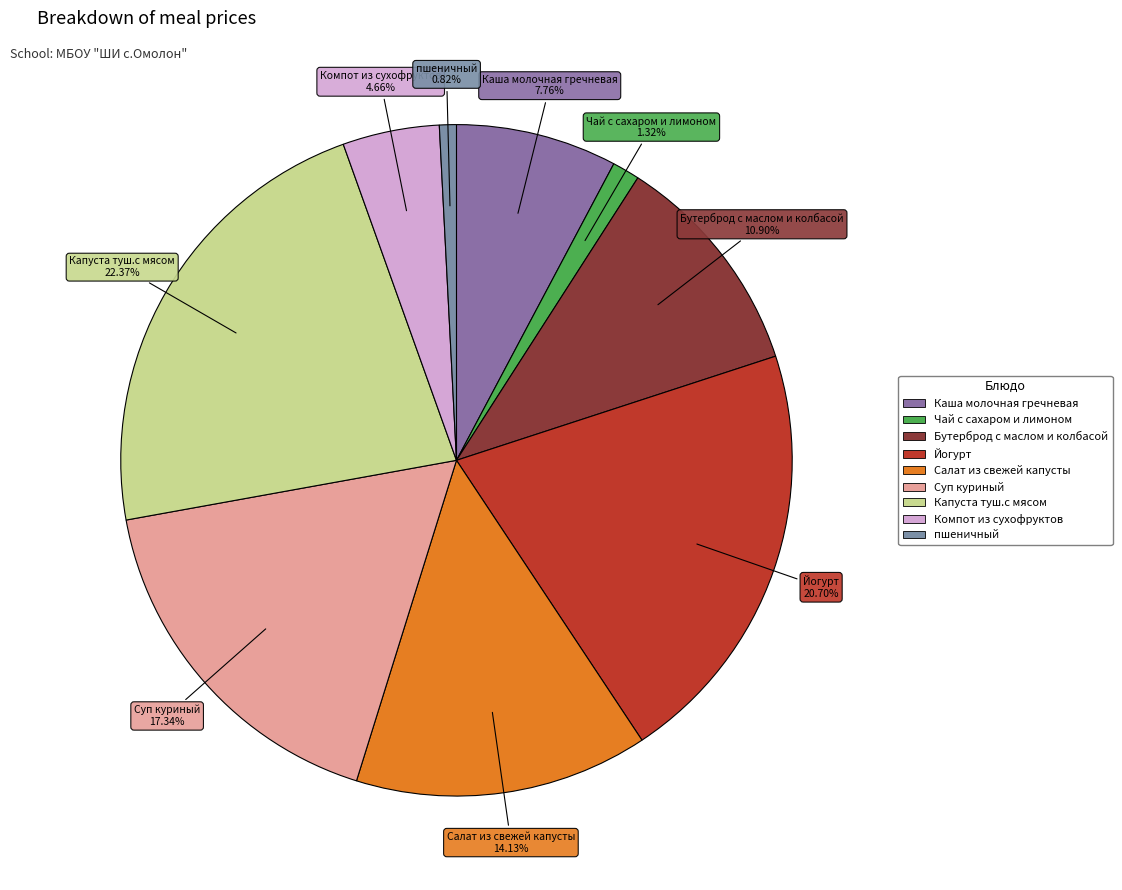

The Бутерброд с маслом и колбасой slice represents 11% of the pie. True or false?

True